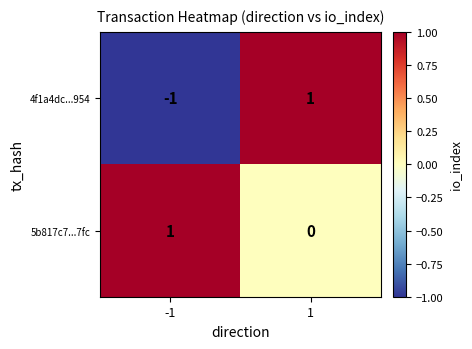

Rank the series by their average value, from highest to lowest.

5b817c7...7fc, 4f1a4dc...954